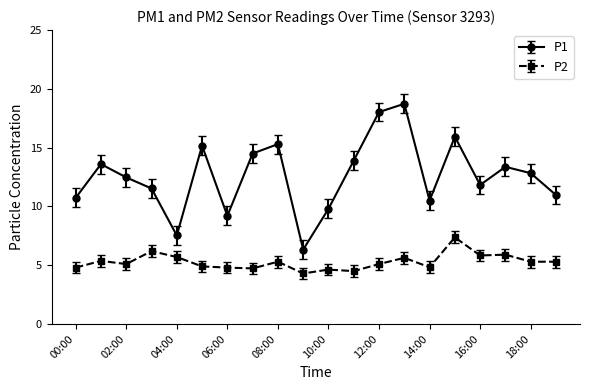

What is the highest value of the P1 series?

18.7